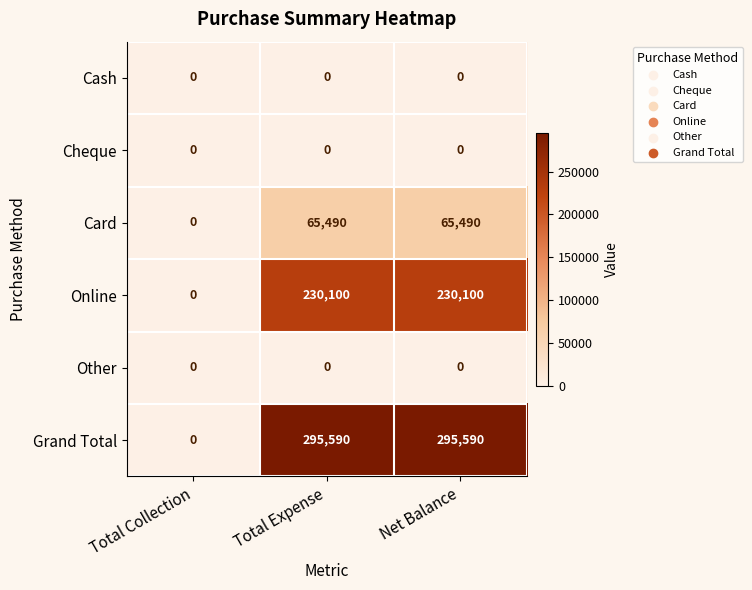

What is the maximum value shown in the chart?

295590